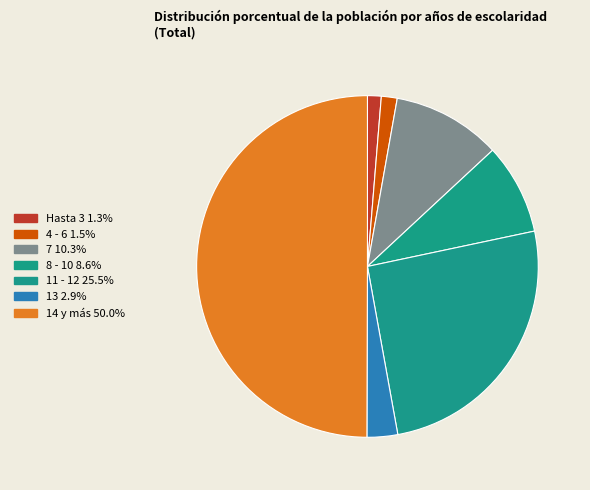

Is the sum of Hasta 3 and 14 y más greater than half?

Yes